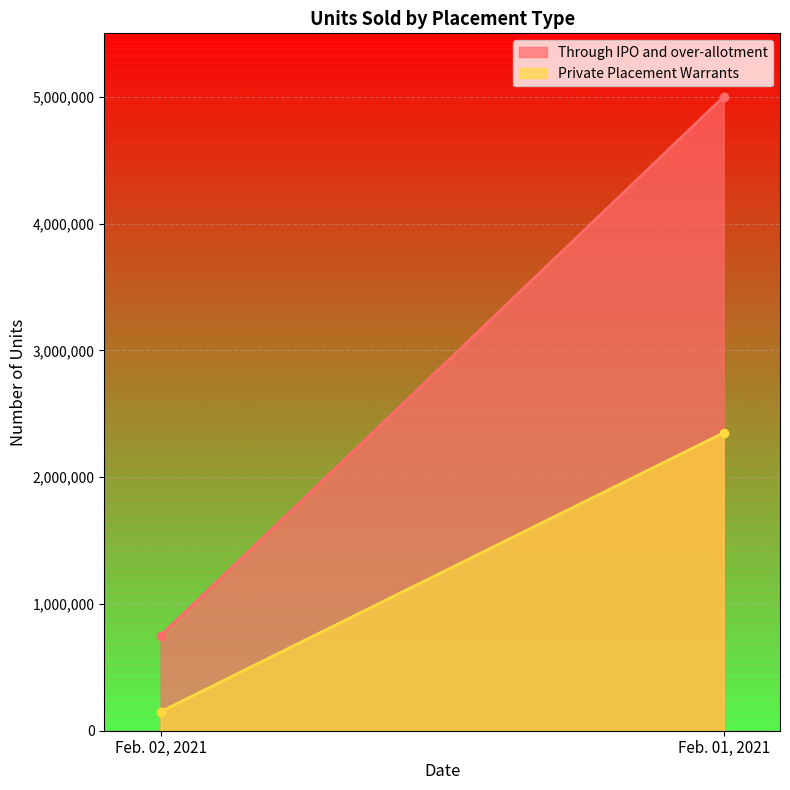

Reading left to right, list all the values displayed in this chart.

Through IPO and over-allotment: Feb. 02, 2021=750000	Feb. 01, 2021=5000000
Private Placement Warrants: Feb. 02, 2021=150000	Feb. 01, 2021=2350000